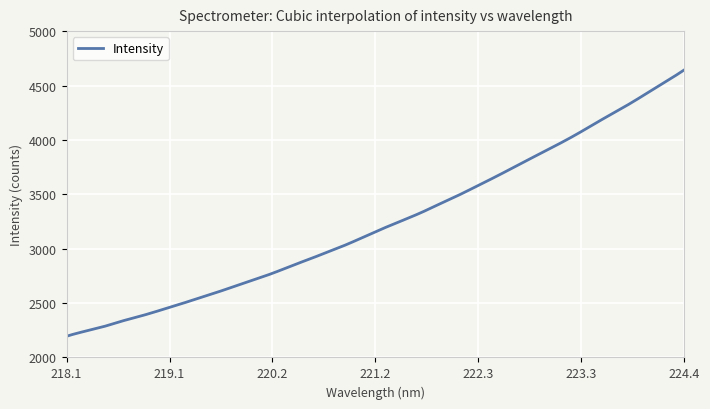

What is the greatest value displayed?

4644.0